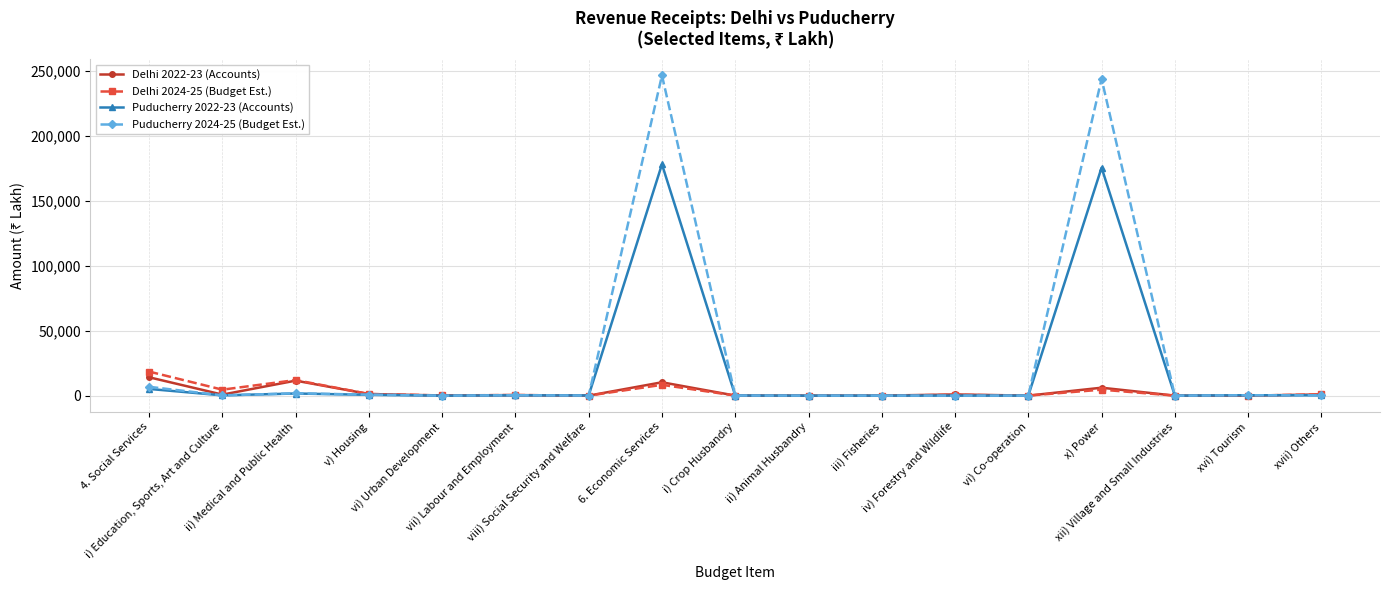

What is the sum of all Puducherry 2022-23 (Accounts) values?

362601.6